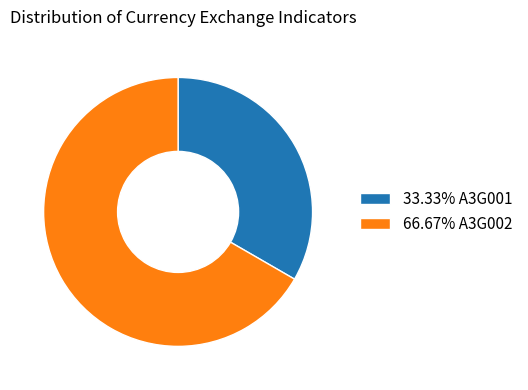

Is 66.67% A3G002 the majority of the pie?

Yes